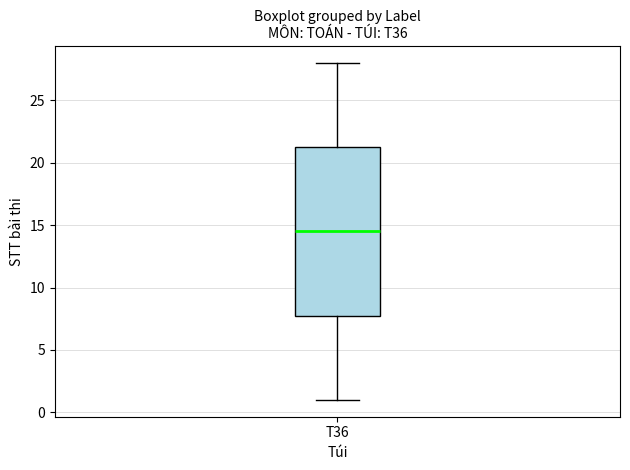

Transcribe this box plot: give where the median line is, the range the box spans, and where the two whiskers end, as read against the y-axis. The values are not printed on the chart, so give them approximately, as read against the axis.

median 14.5, box 8.0 to 21.5, whiskers 1.0 to 28.0